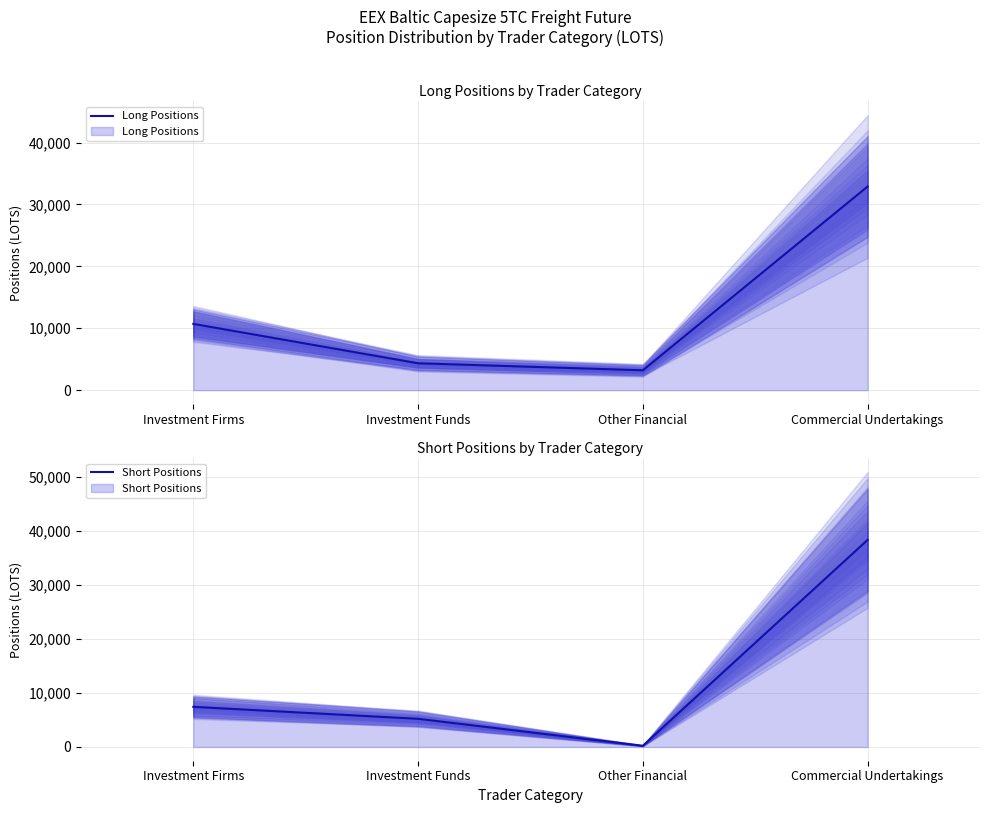

What is the maximum value shown in the chart?

38310.6